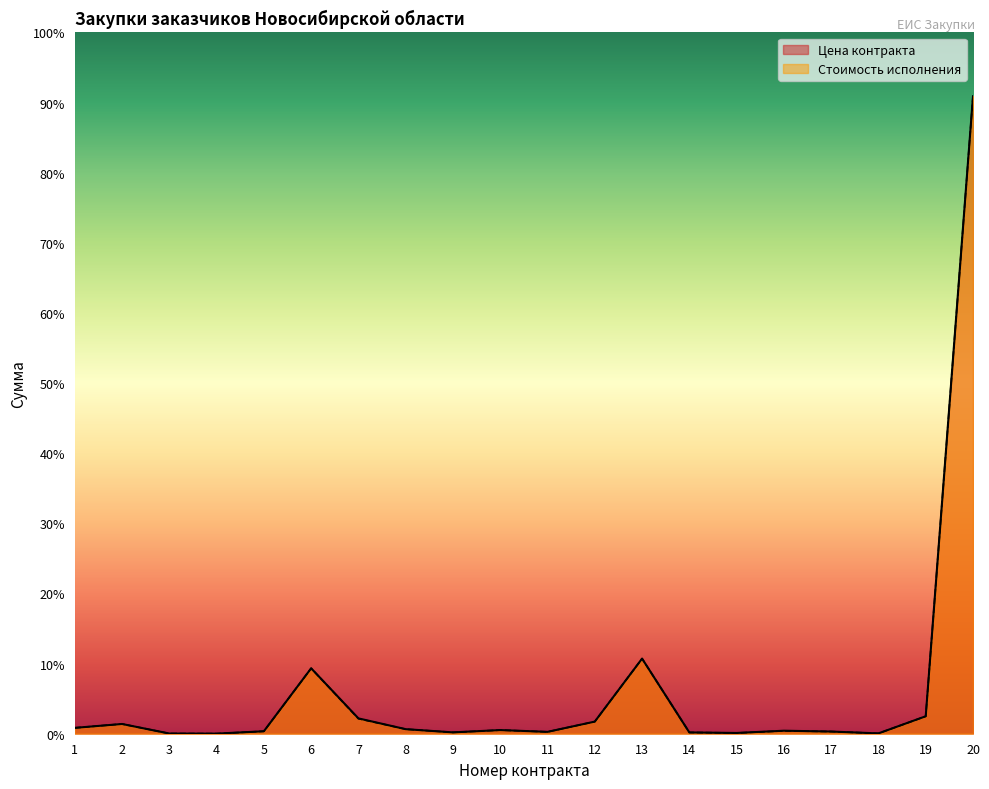

What is the maximum value for Стоимость исполнения?

15200000.0